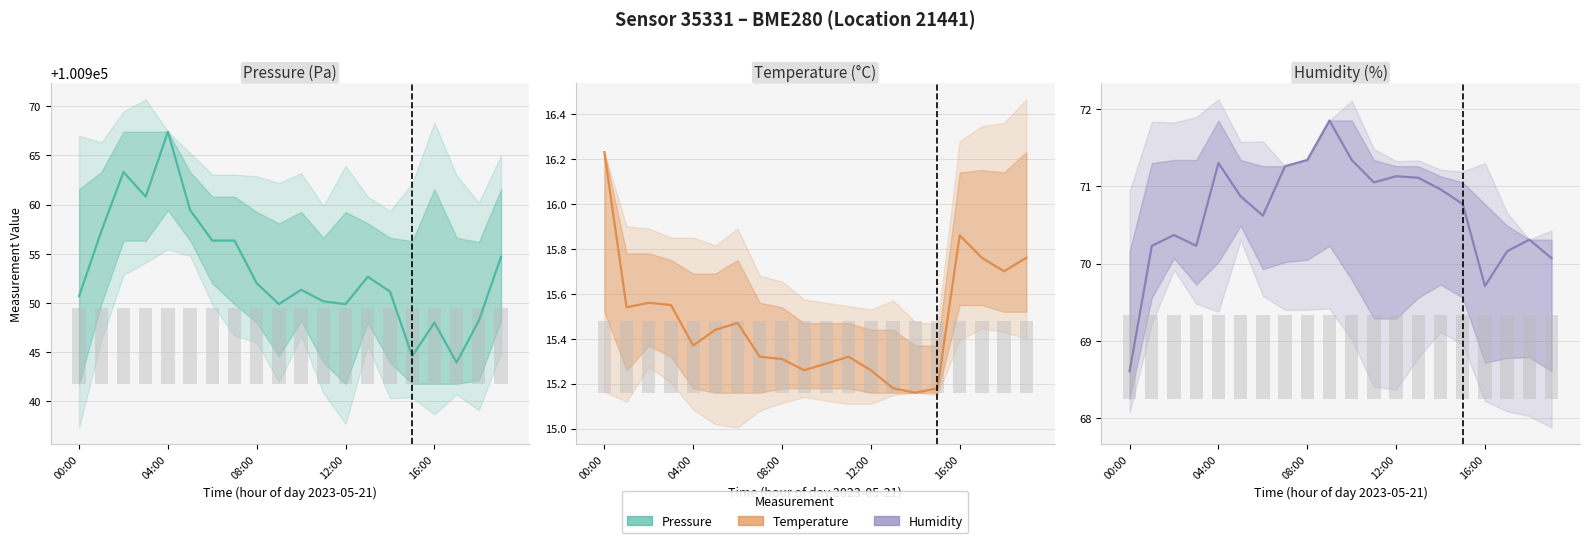

What is the smallest value displayed?

15.2